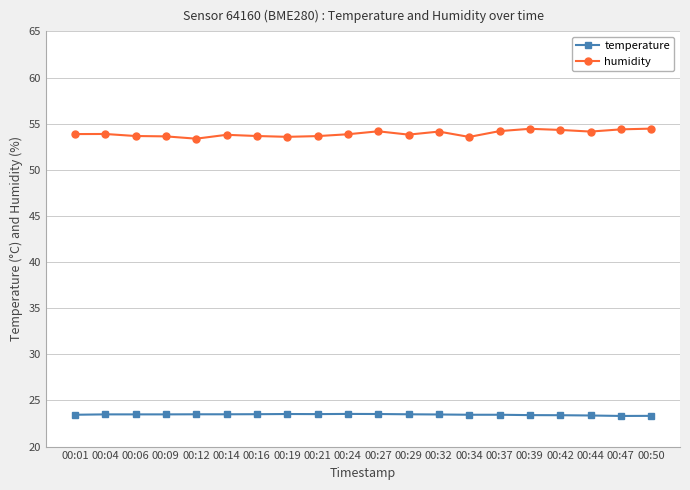

At how many categories does at least one series exceed 53?

20